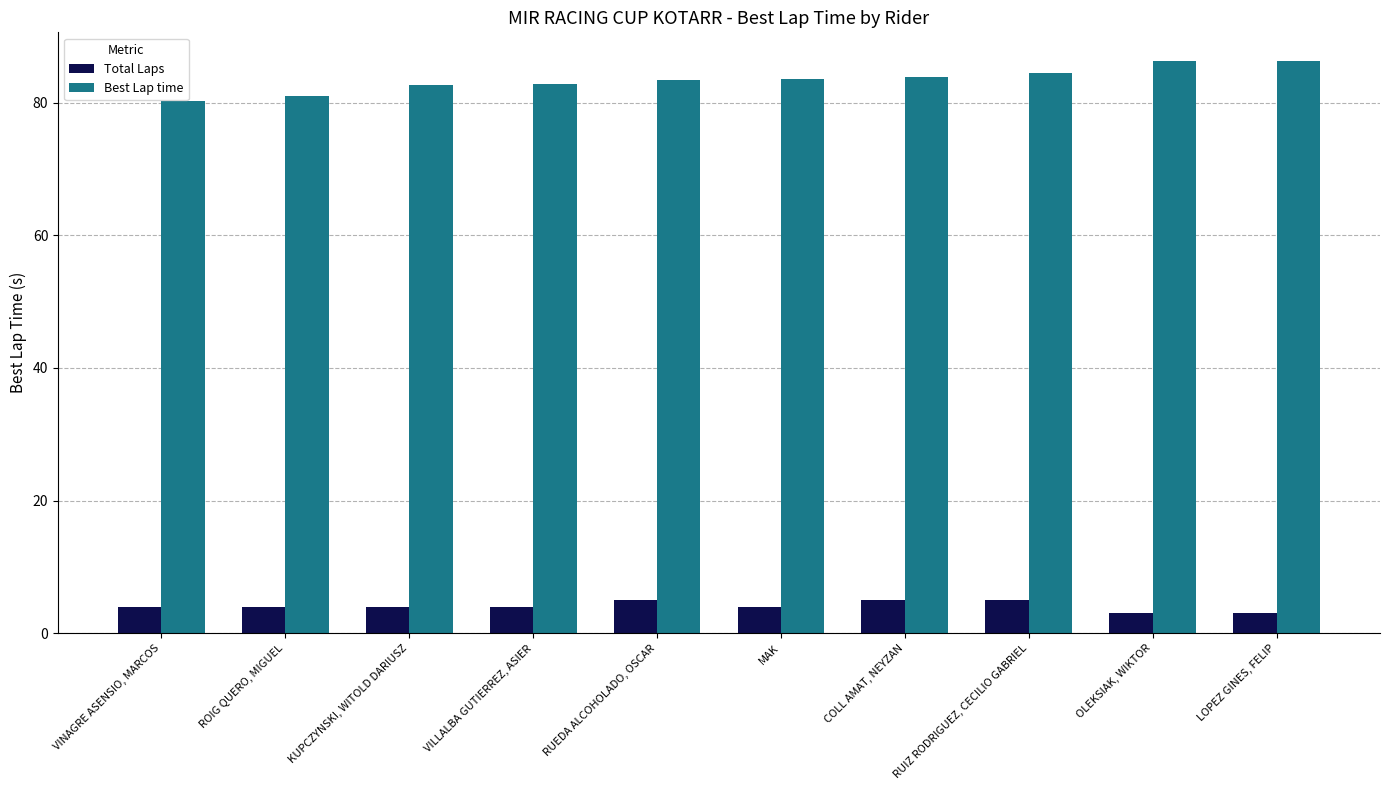

What is the average value of the Best Lap time series?

83.5